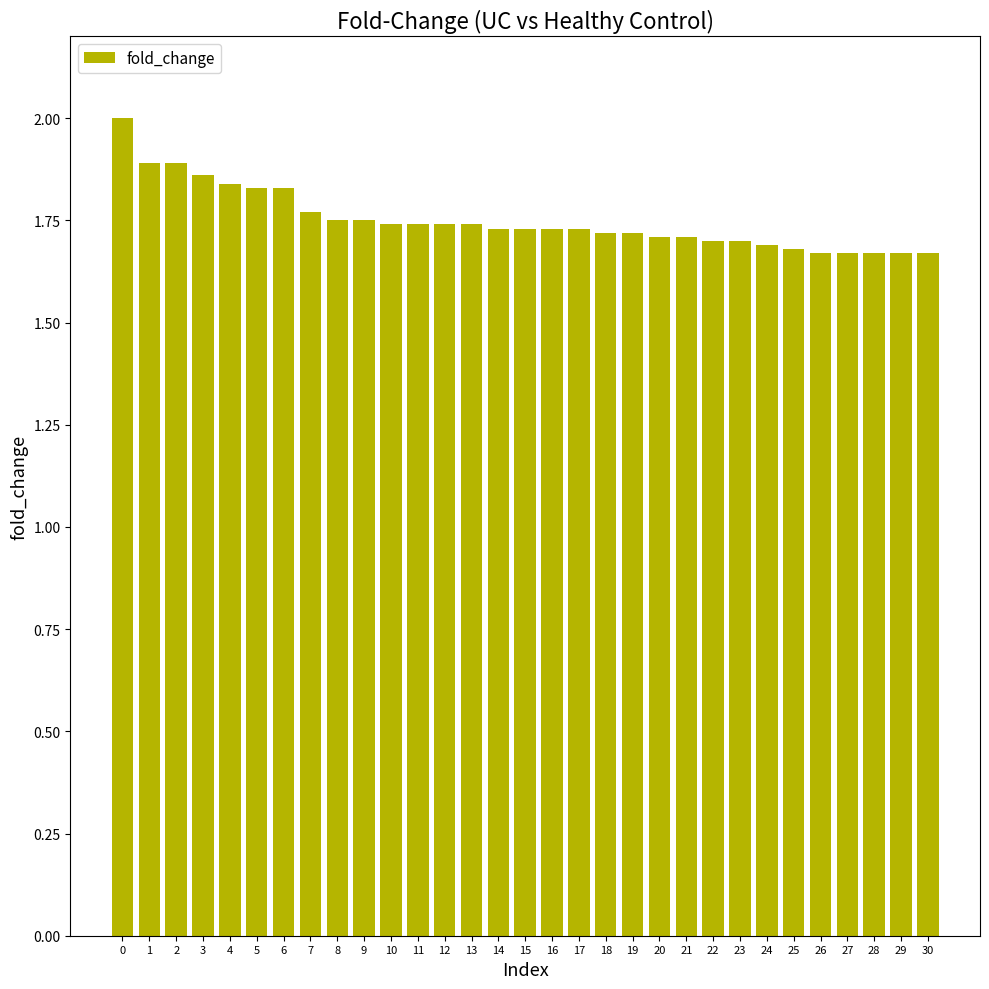

What is the maximum value shown in the chart?

2.0